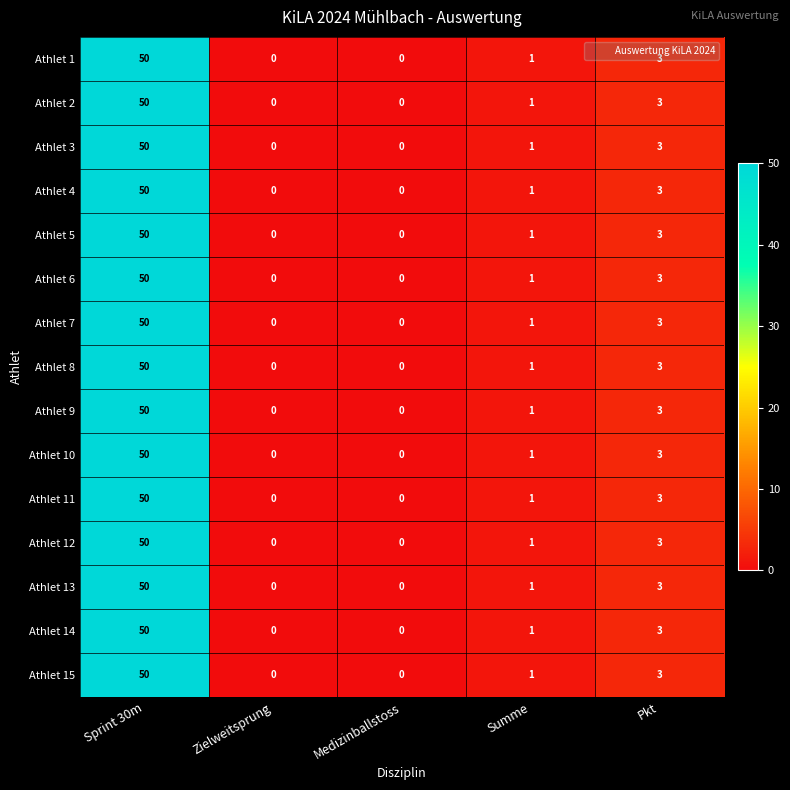

Count the number of data series in this chart.

15